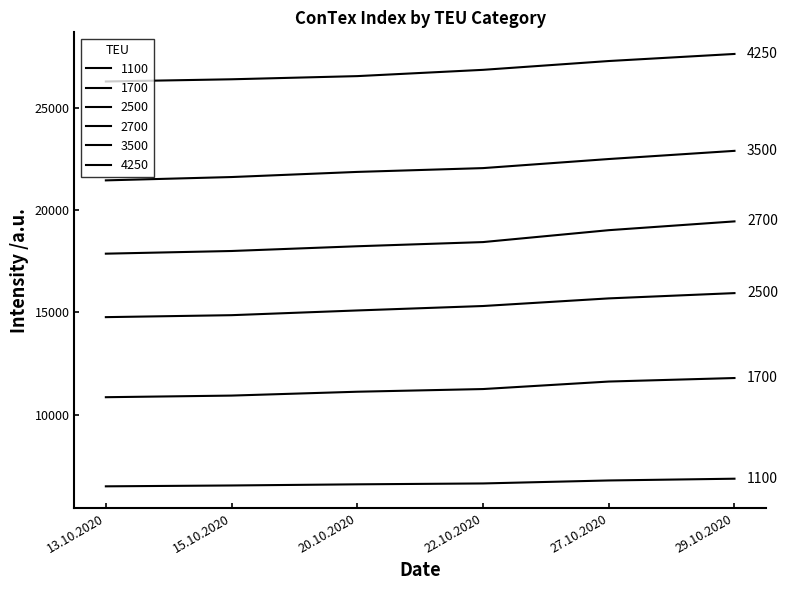

What is the sum of the 3500 values at 13.10.2020 and 22.10.2020?

43520